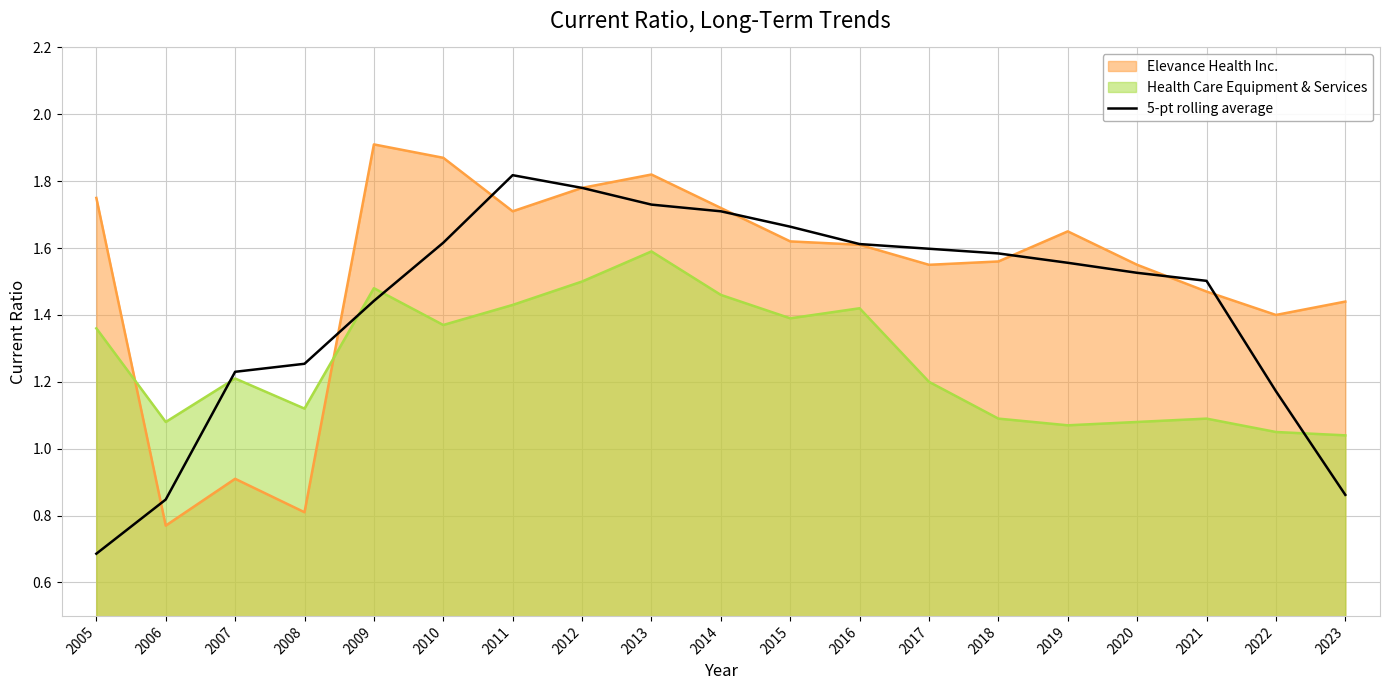

List the series in order of their overall mean, highest first.

Elevance Health Inc., 5-pt rolling average, Health Care Equipment & Services